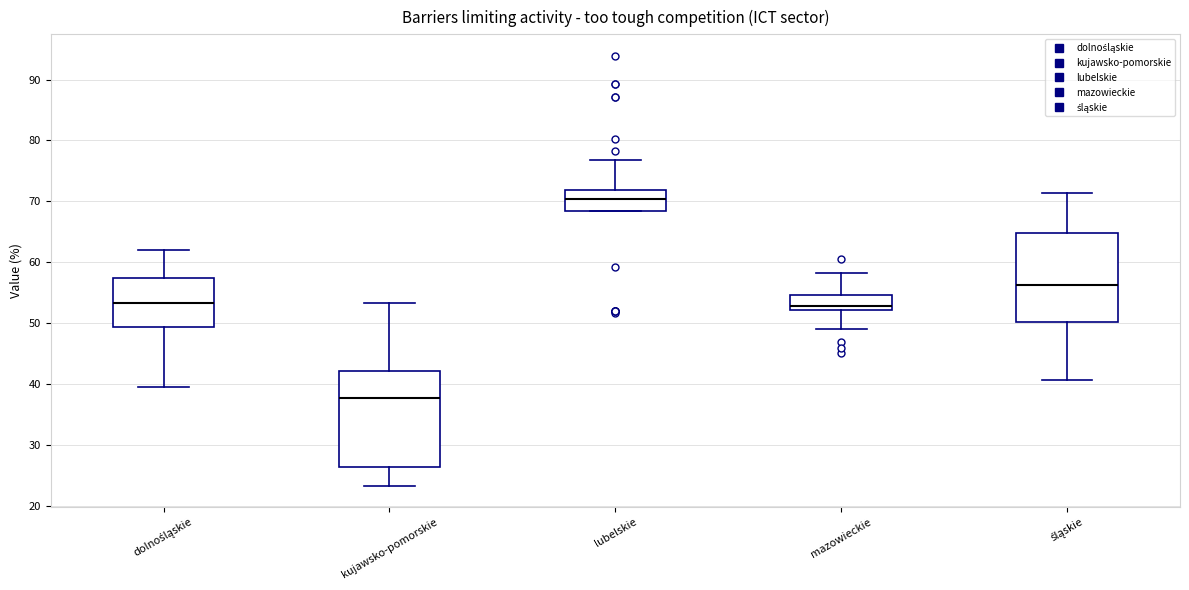

Where does the lower whisker of the box for kujawsko-pomorskie end on the y-axis? The values are not printed on the chart, so give them approximately, as read against the axis.

23